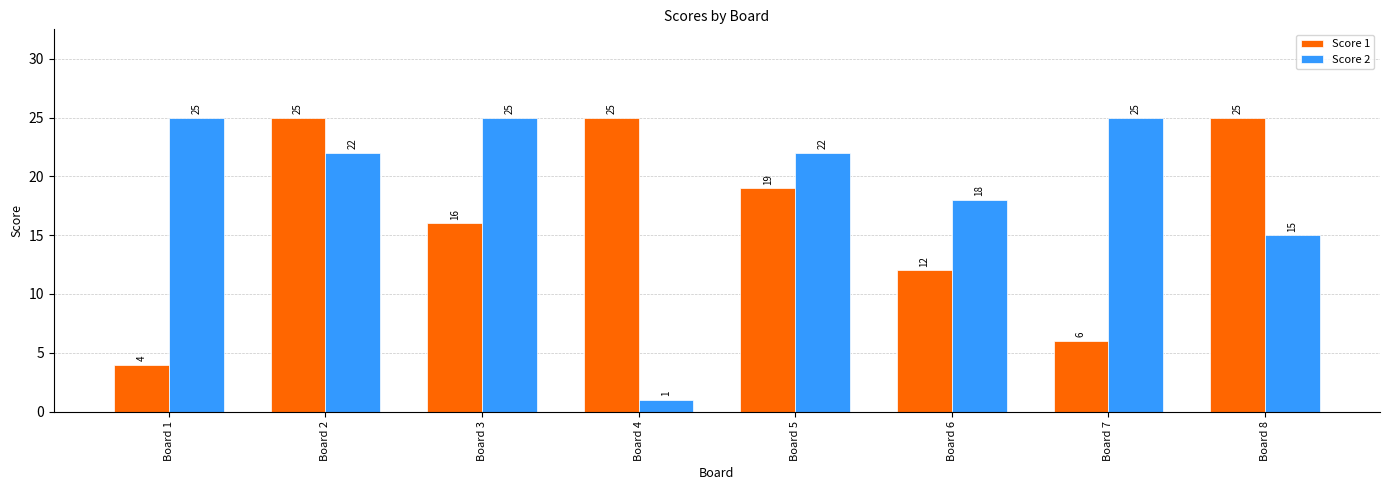

At which label is Score 2 closest to 13?

Board 8